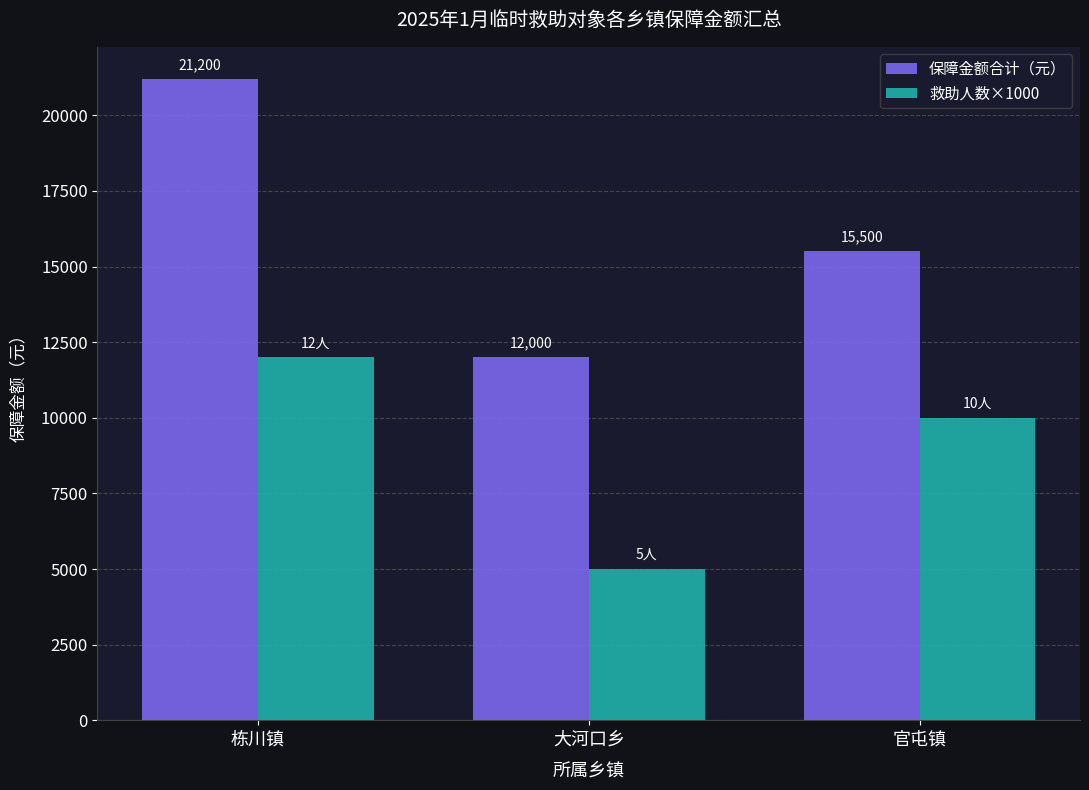

Which category has the highest value in the 保障金额合计（元） series?

栋川镇